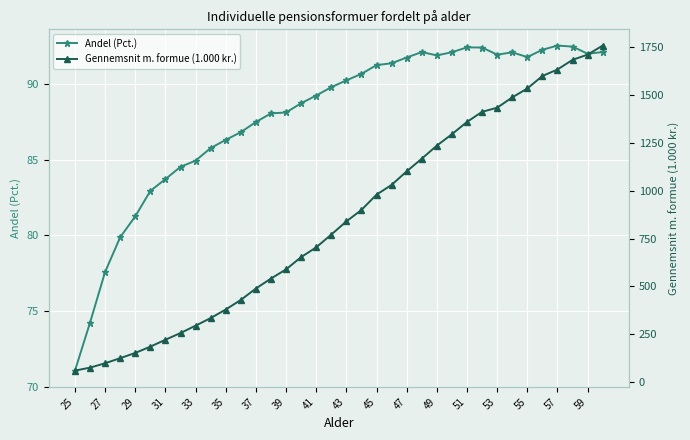

Which category has the lowest value in the Gennemsnit m. formue (1.000 kr.) series?

25